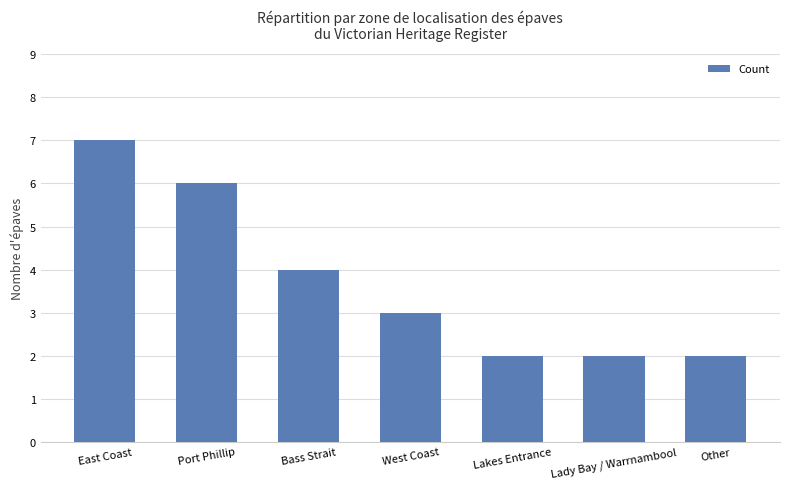

At which label does the data first exceed 3?

East Coast